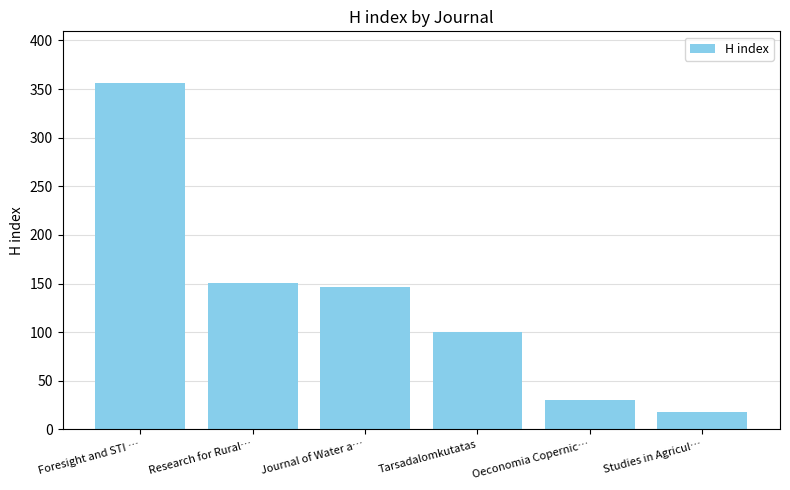

Count the number of categories in the chart.

6